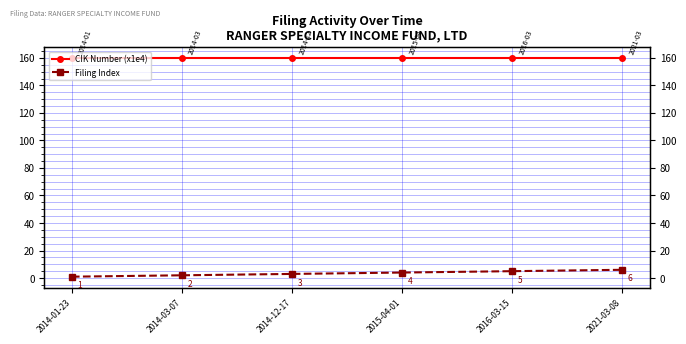

Is the value of CIK Number (x1e4) at 2014-12-17 greater than the value of Filing Index at 2016-03-15?

Yes